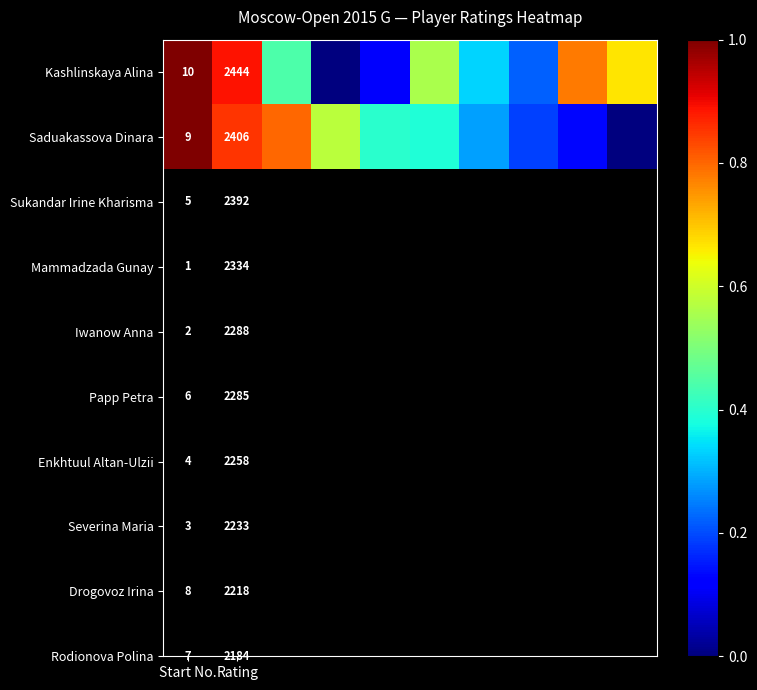

At Rating, list the series in order from smallest to largest.

Saduakassova Dinara, Kashlinskaya Alina